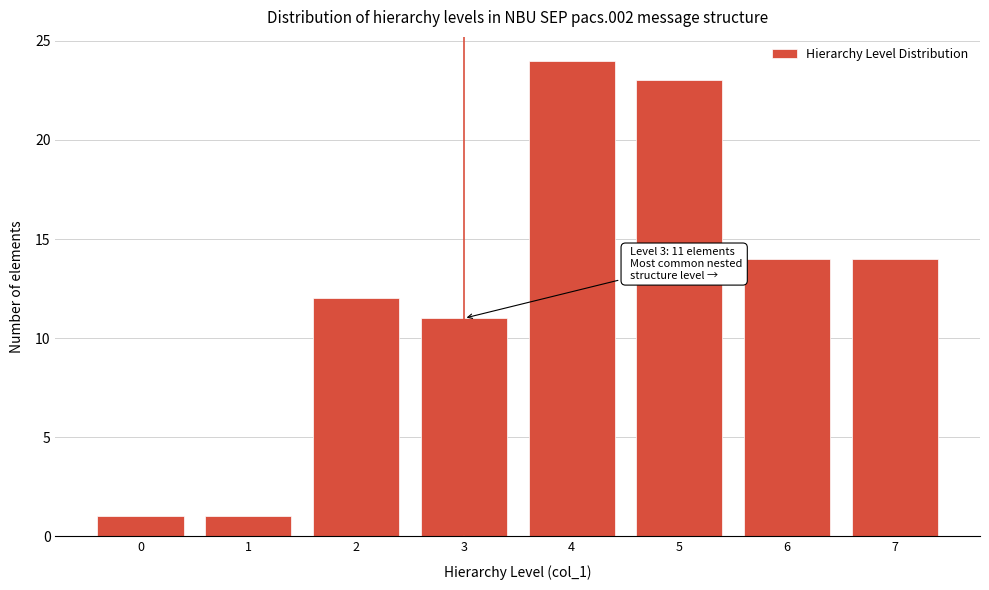

Reading left to right, list all the values displayed in this chart.

0=1	1=1	2=12	3=11	4=24	5=23	6=14	7=14